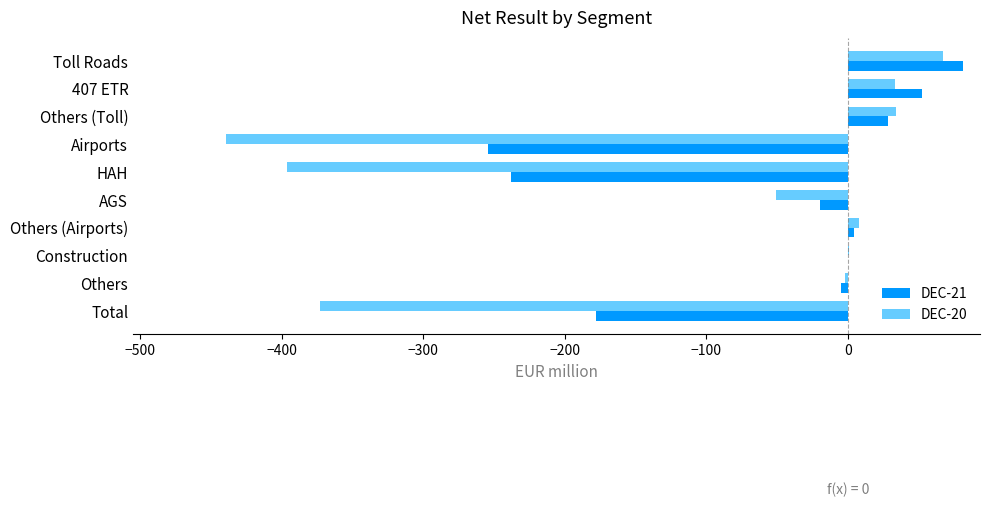

Which series has the largest total across all categories?

DEC-21